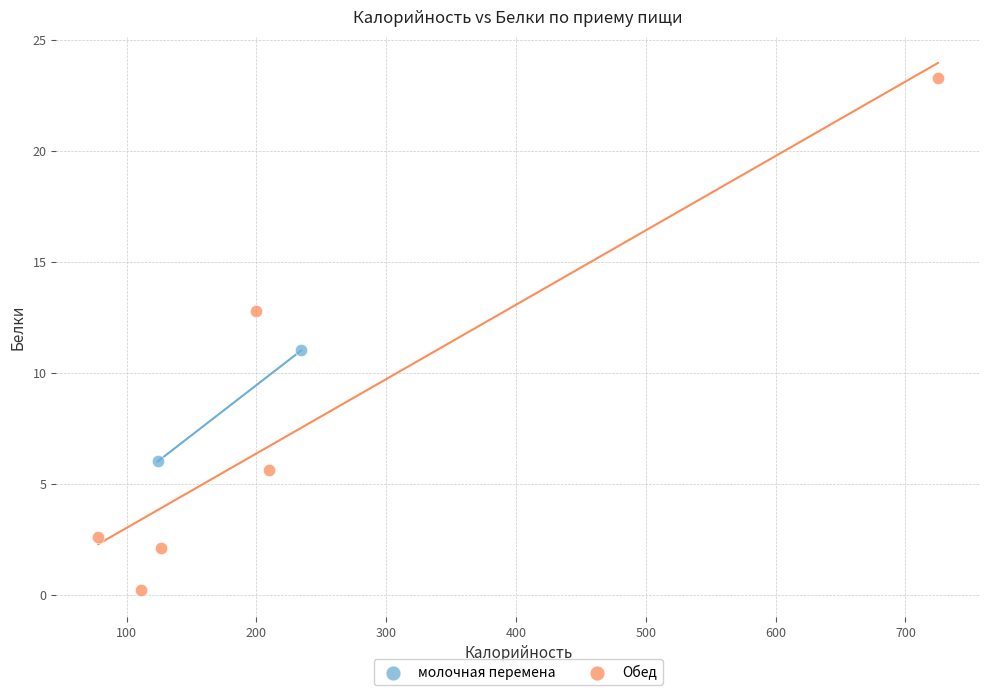

What are all the series names shown in the legend?

молочная перемена, Обед